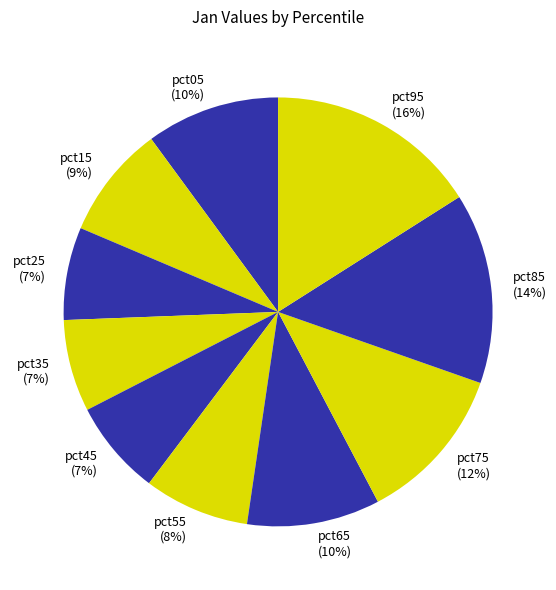

Count the number of slices in the pie.

10